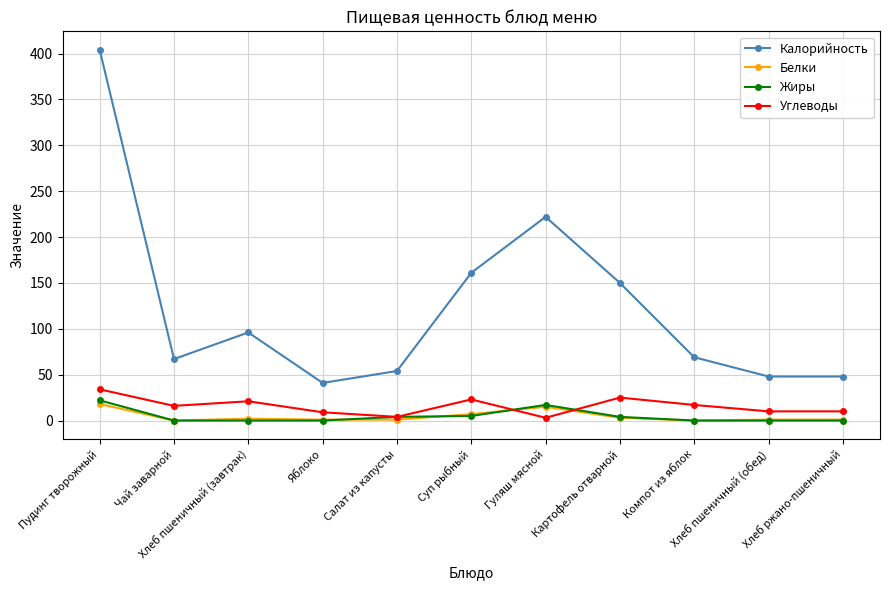

In Калорийность, how many points are higher than both neighbors (excluding endpoints)?

2